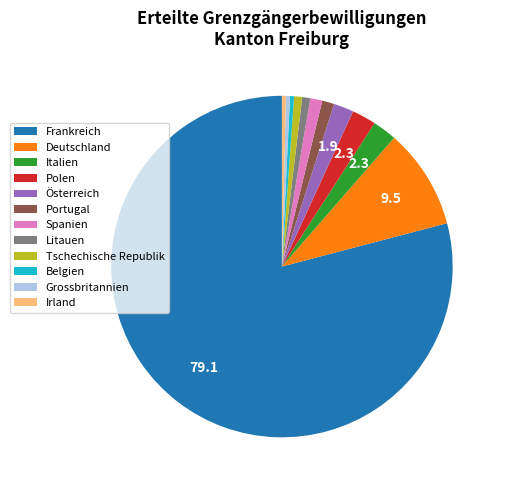

What is the largest slice in the pie chart?

Frankreich